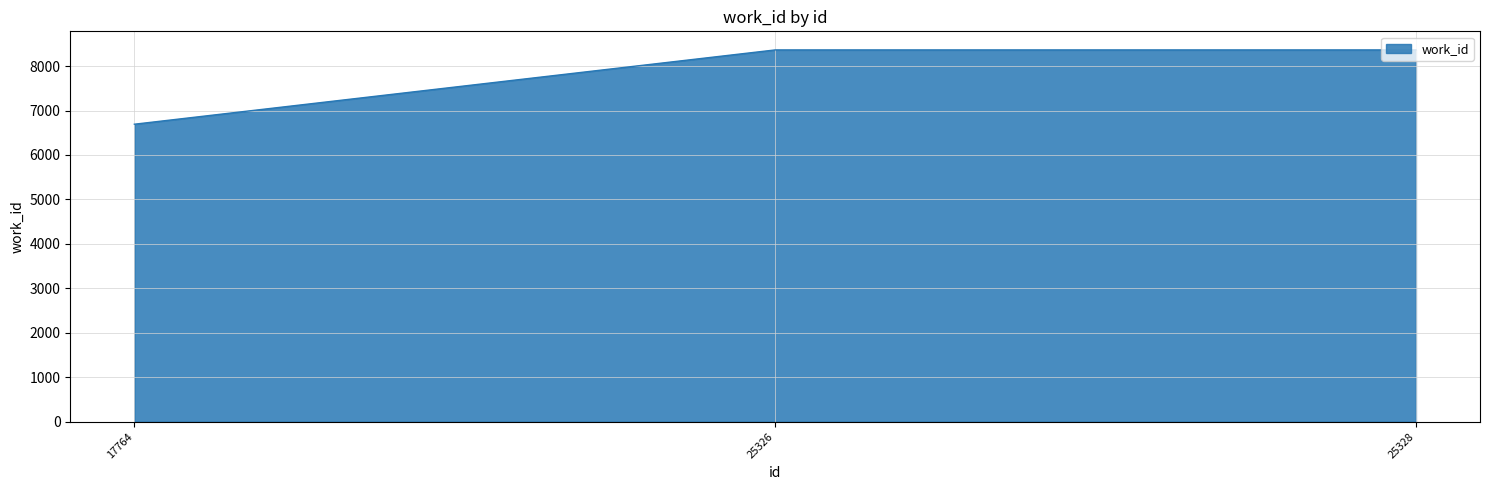

How many values are below 8363?

1